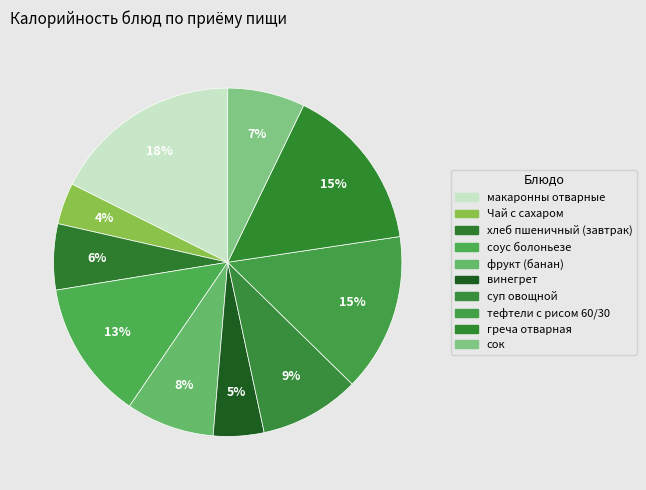

What is the smallest slice in the pie chart?

Чай с сахаром